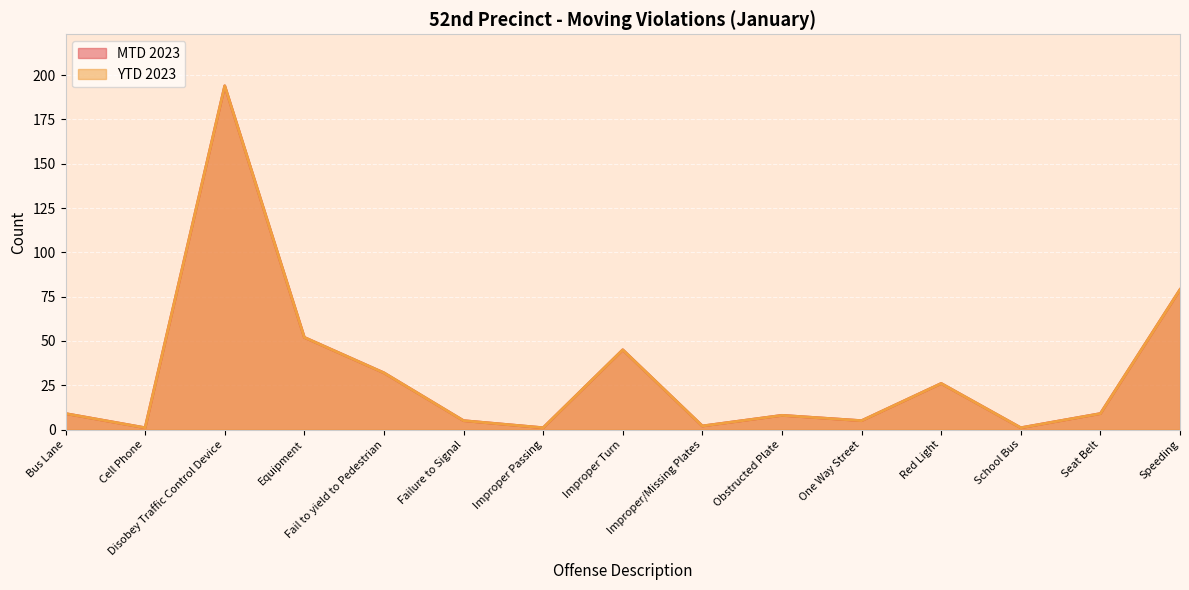

At which label does YTD 2023 reach its minimum?

Cell Phone